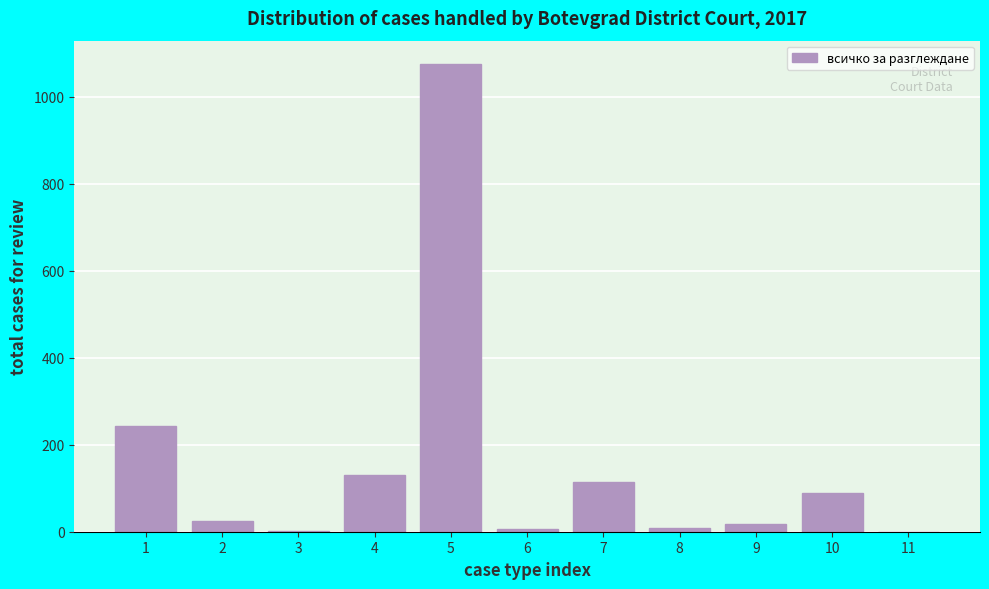

What is the change in value from 7 to 11?

-114